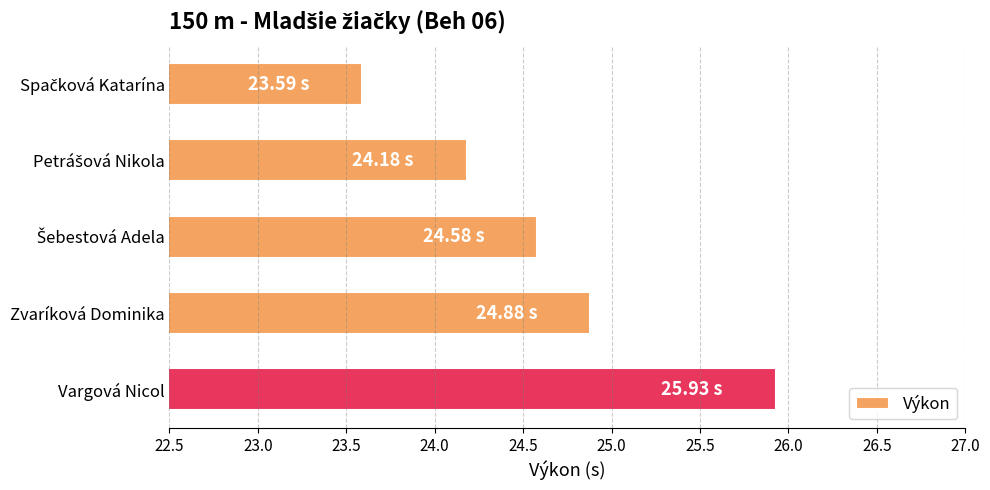

At which category does the chart reach its peak across all series?

Vargová Nicol